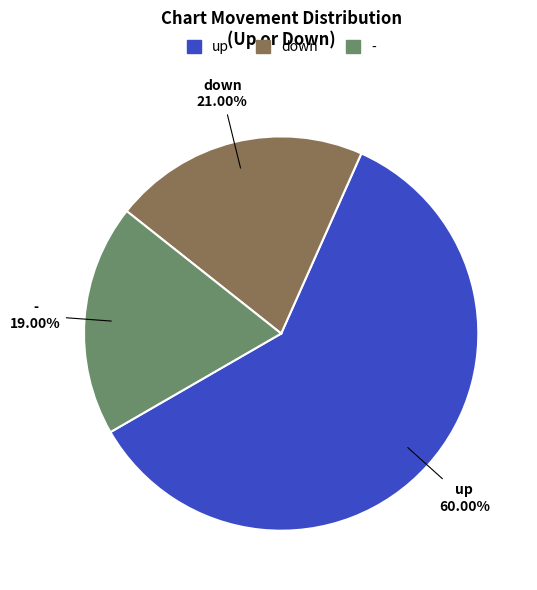

How many slices are in this pie chart?

3